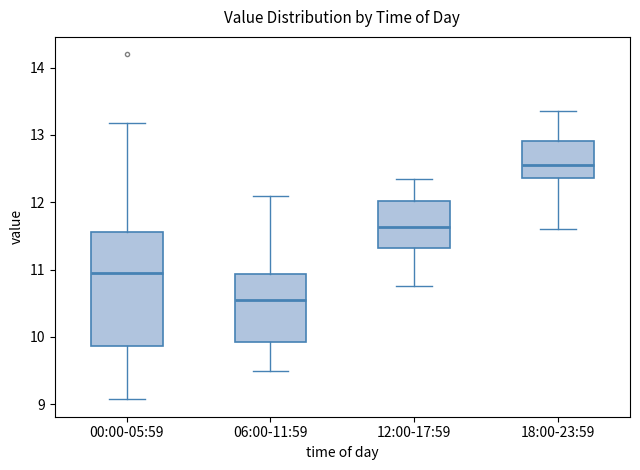

Which box is the tallest, from its lower edge to its upper edge?

00:00-05:59